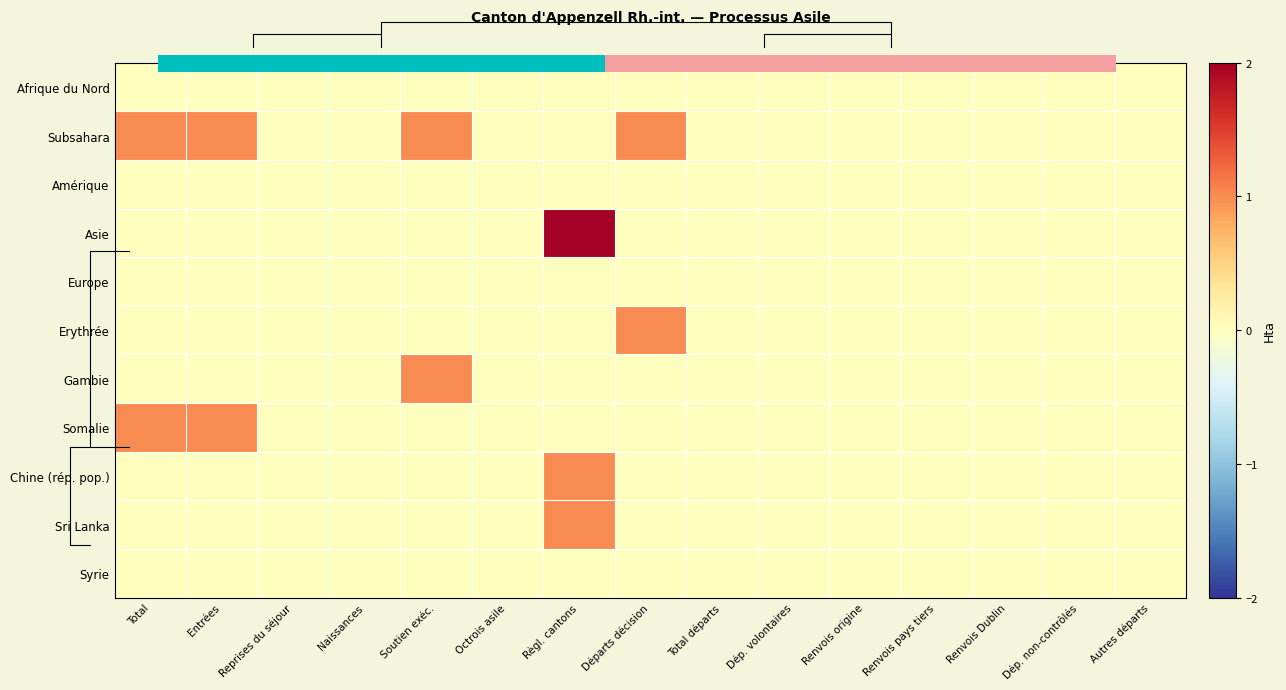

List the series in order of their peak value, highest first.

0.0, Asie, Subsahara, Erythrée, Gambie, Somalie, Chine (rép. pop.), Sri Lanka, Amérique, Europe, Syrie